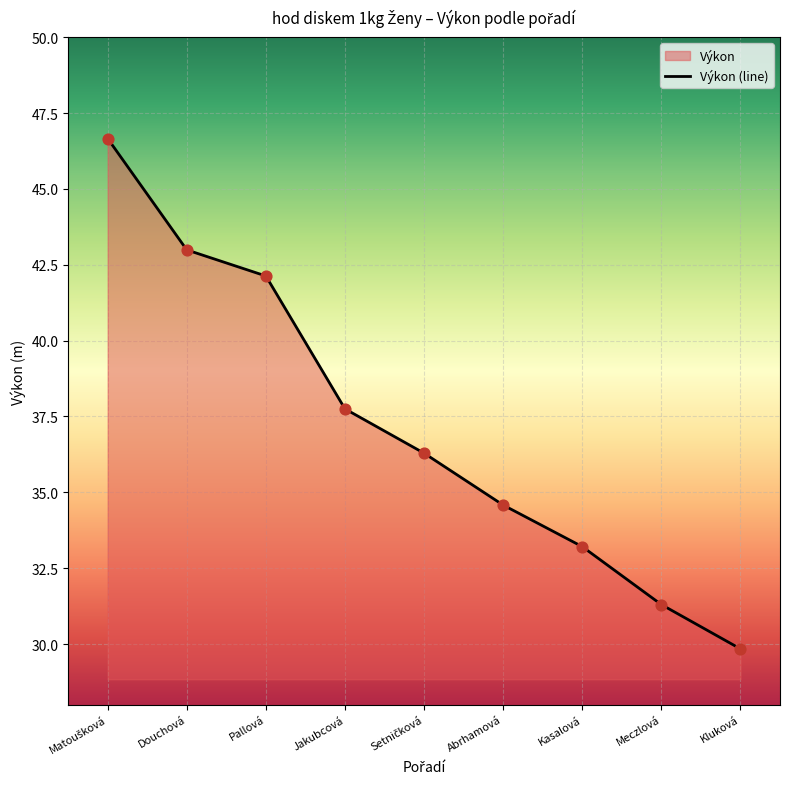

What is the ratio of the value at Kluková to the value at Matoušková?

0.6